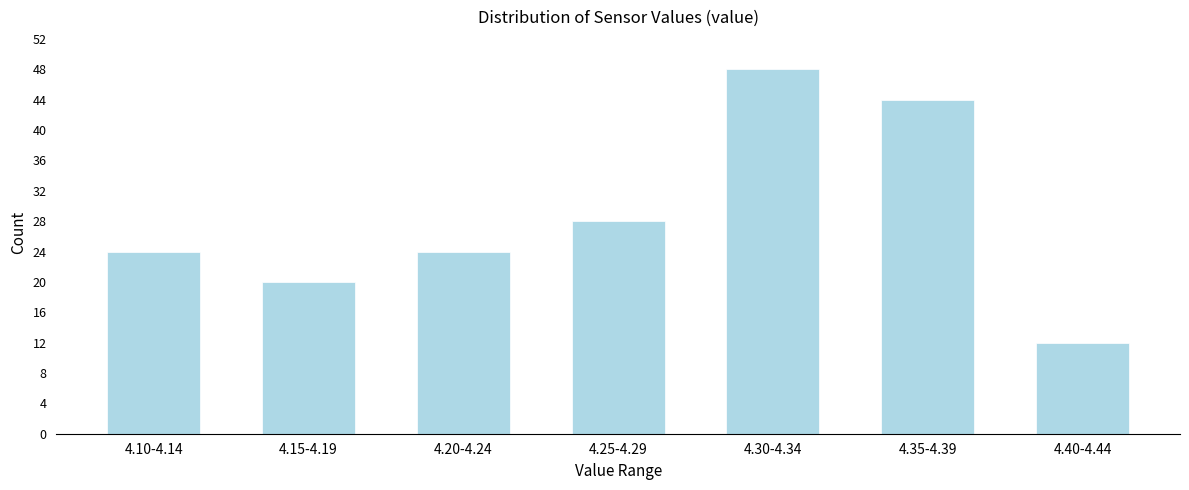

Reading left to right, extract all data points from this chart.

4.10-4.14=24	4.15-4.19=20	4.20-4.24=24	4.25-4.29=28	4.30-4.34=48	4.35-4.39=44	4.40-4.44=12